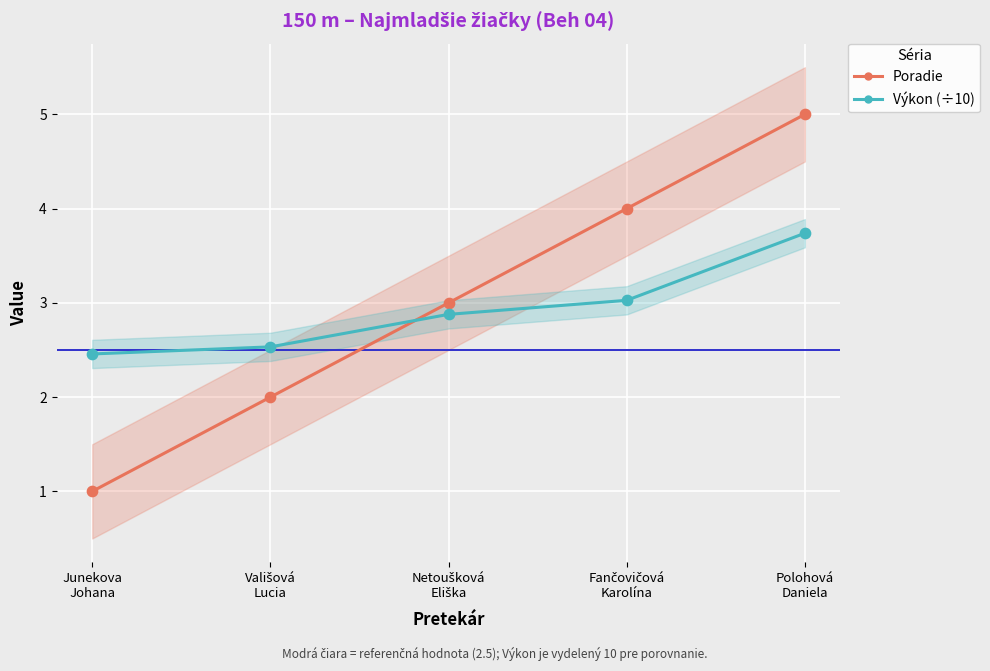

At which category is the sum across all series the highest?

Polohová
Daniela